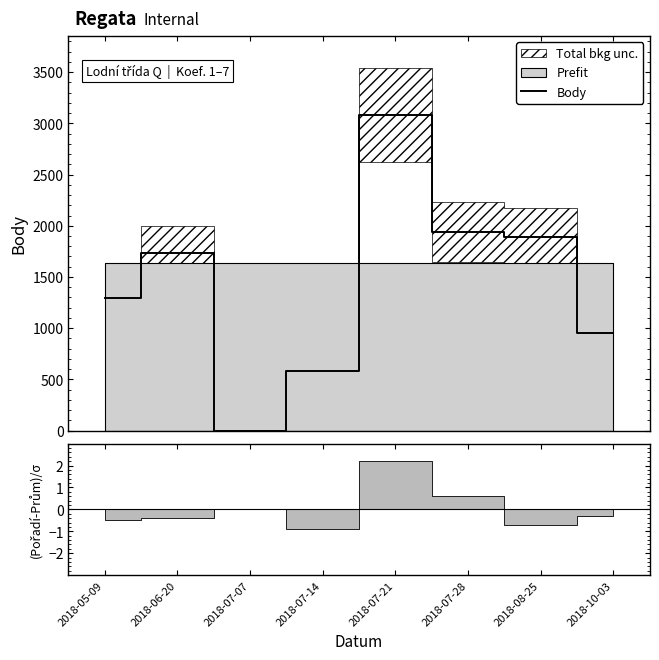

Where does the data first go above 1734?

2018-07-21